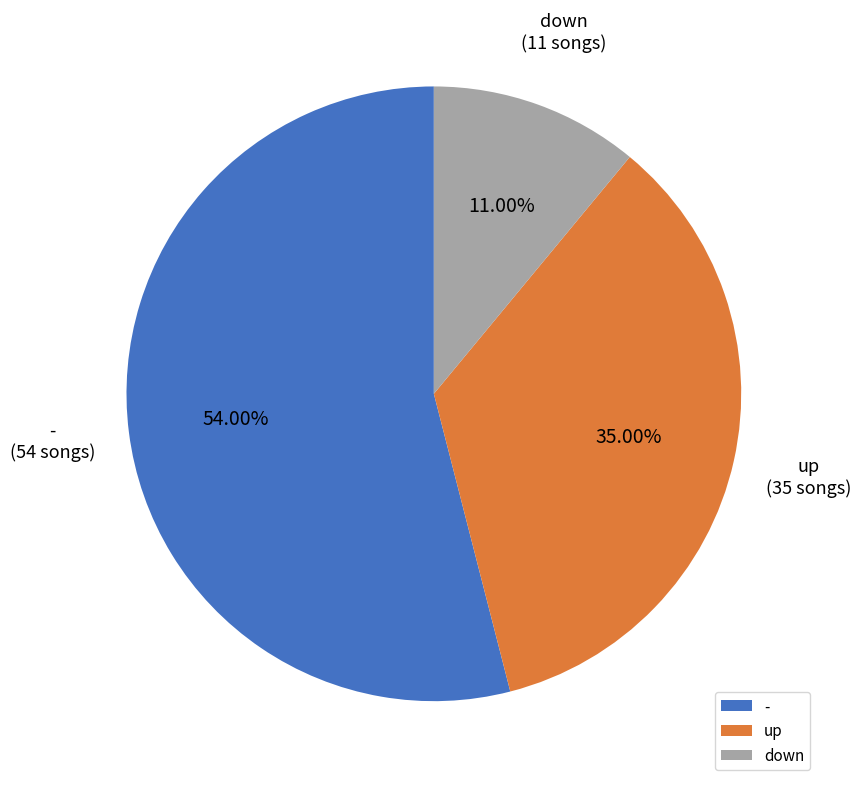

How many slices are in this pie chart?

3